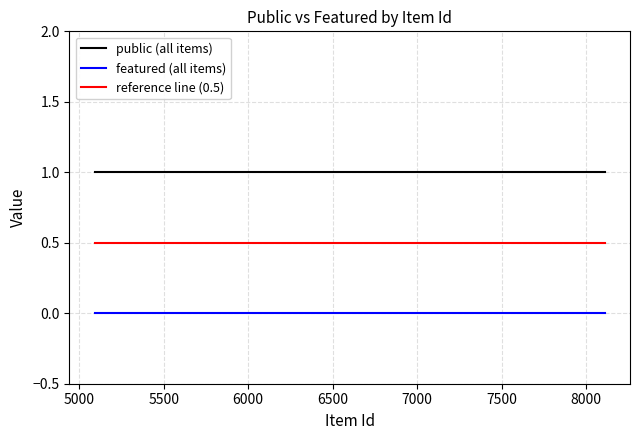

True or false: public and featured cross at least once.

False